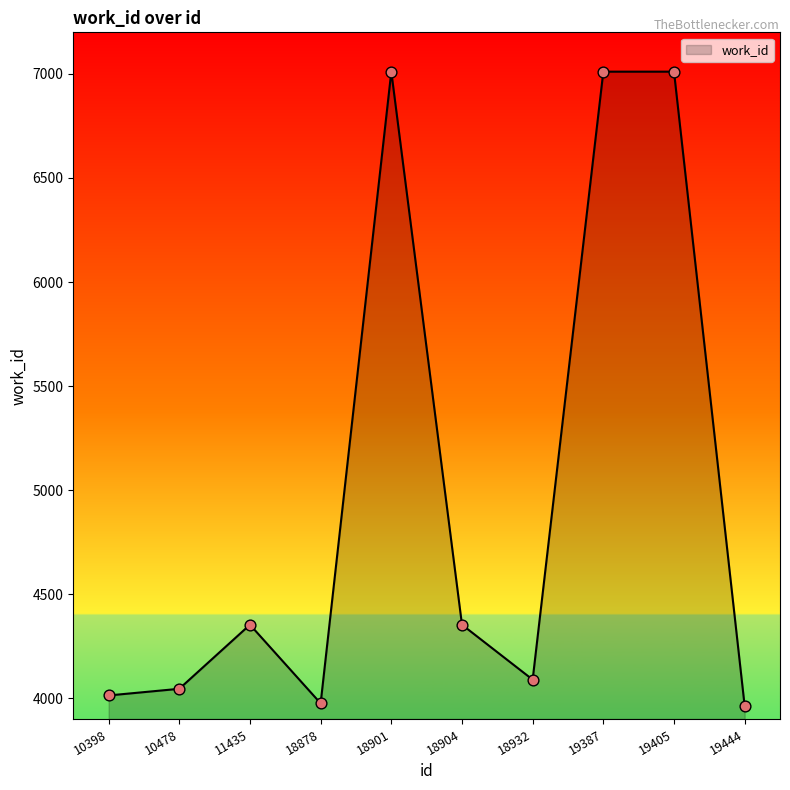

Between 18878 and 19405, which is larger?

19405